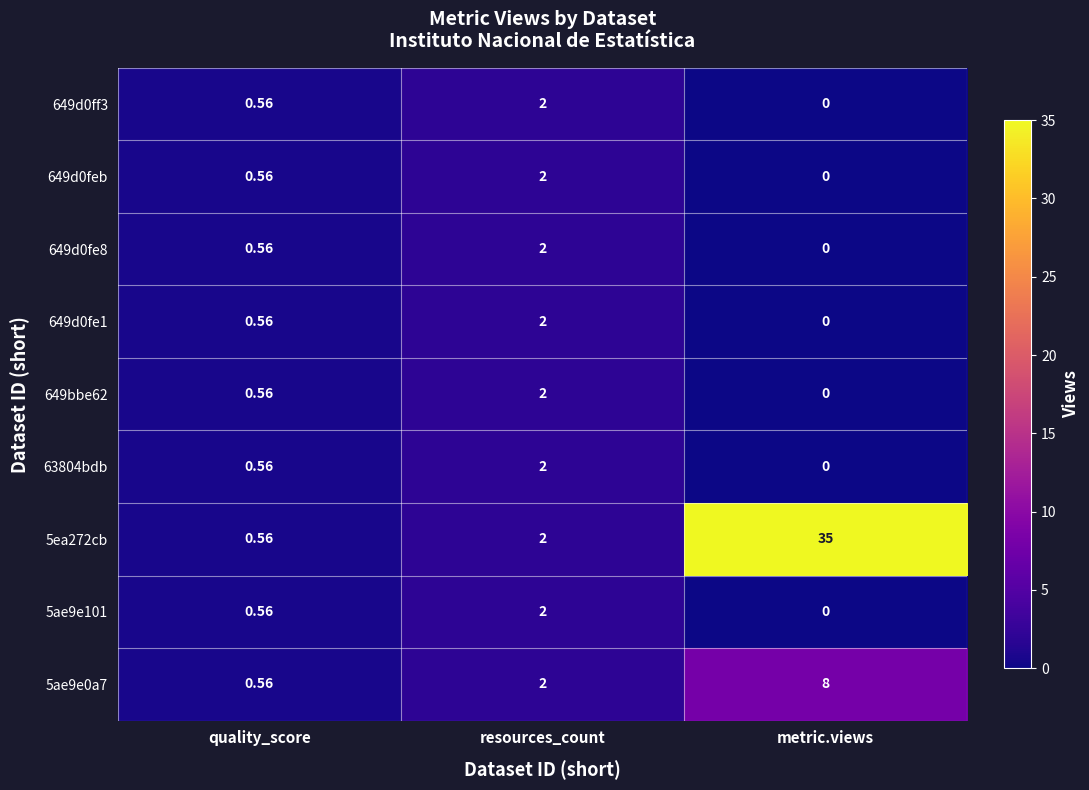

At which label is 649bbe62 closest to 1?

quality_score